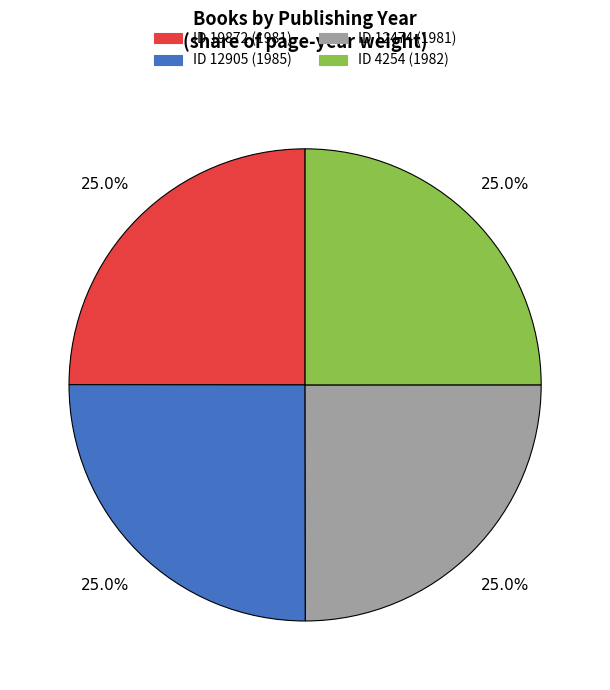

Which slice is the smallest?

19872